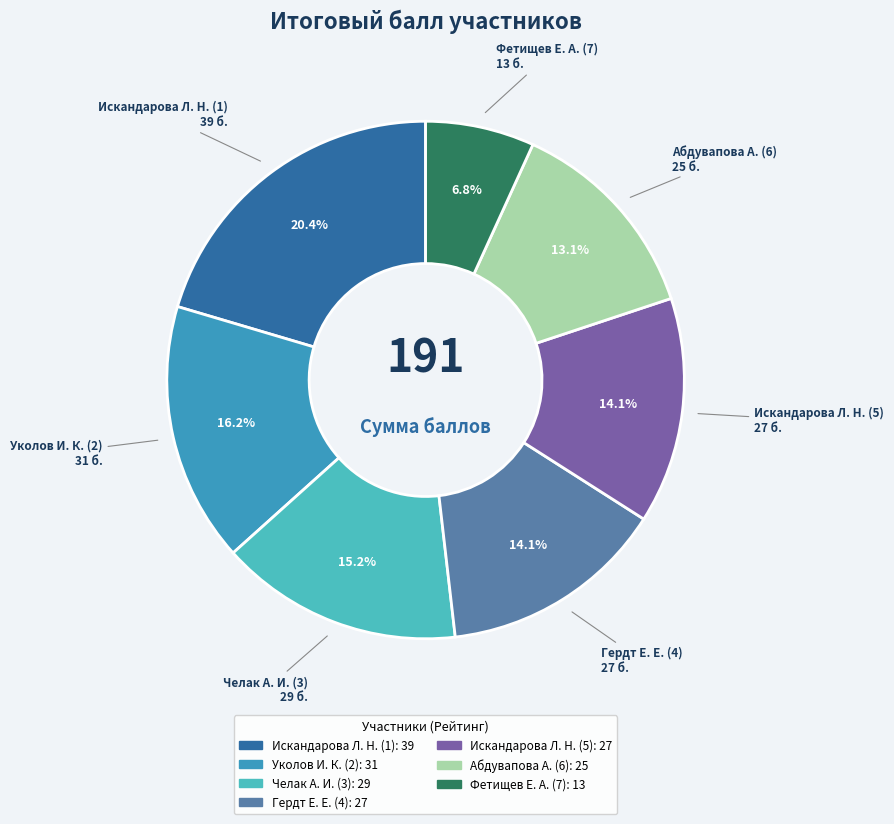

Does Абдувапова А. (6) account for over 50% of the chart?

No